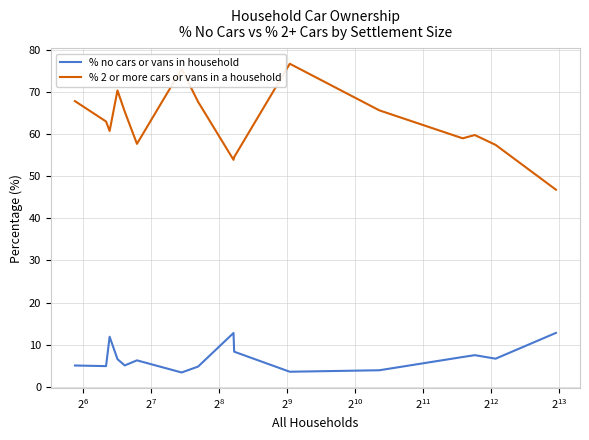

Which series has the largest total across all categories?

% 2 or more cars or vans in a household